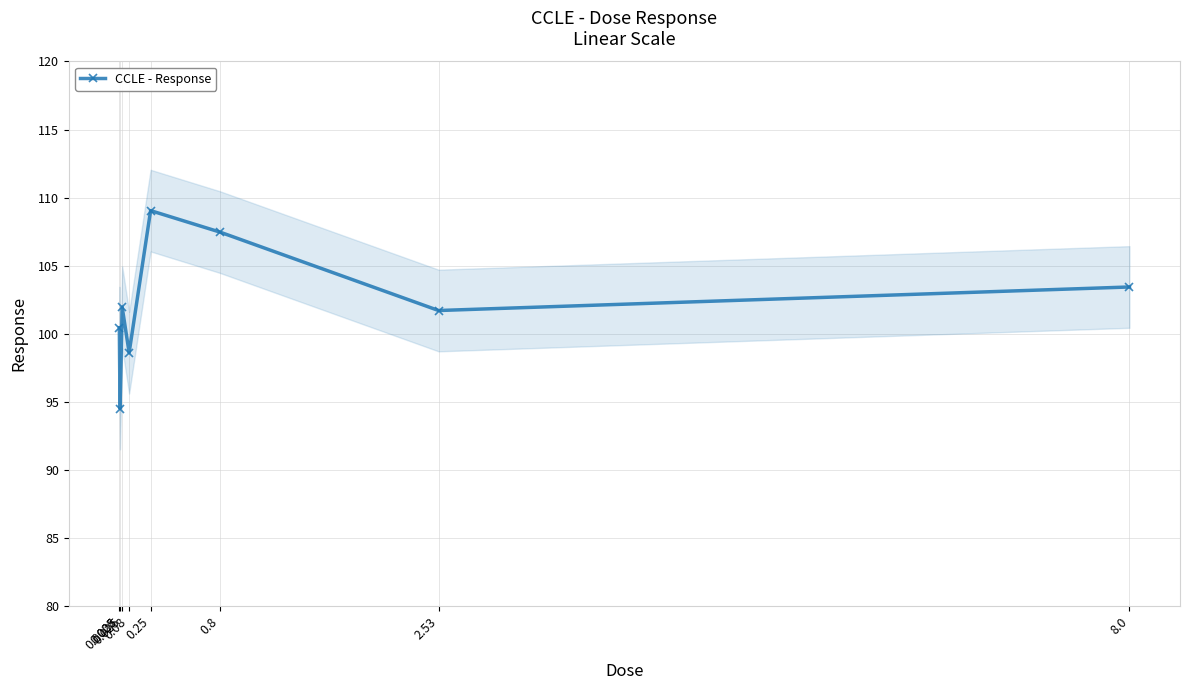

Approximately how many times larger is the value at 8.0 compared to 0.8?

1.0